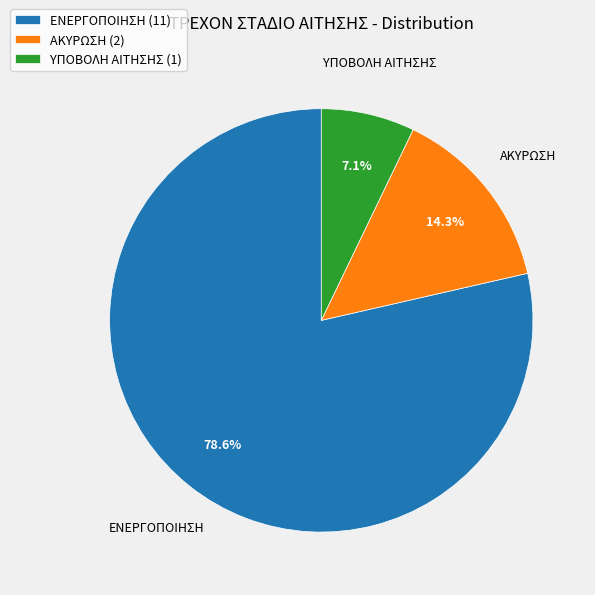

Is ΑΚΥΡΩΣΗ the majority of the pie?

No